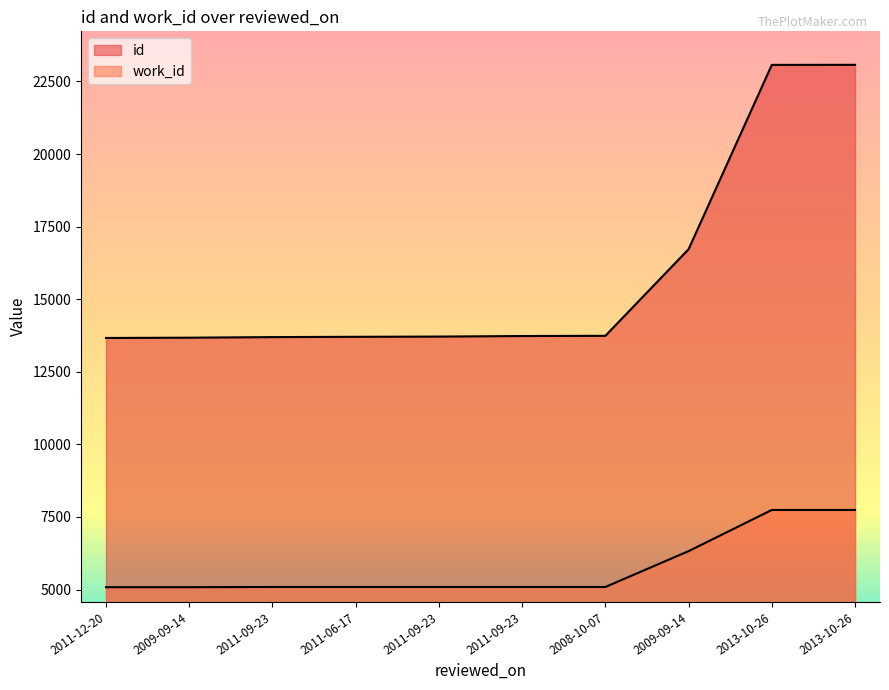

Which category has the highest value in the work_id series?

2013-10-26